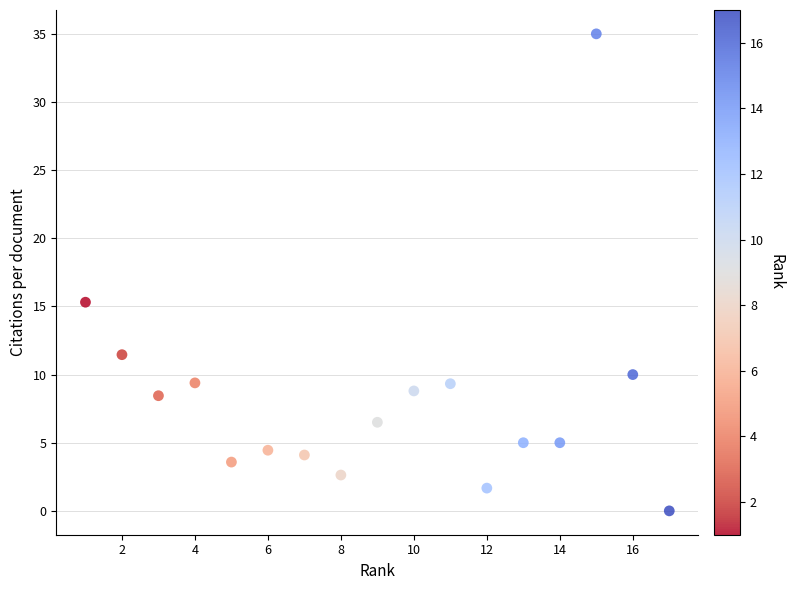

What Y value in the scatter plot is closest to 17?

15.3